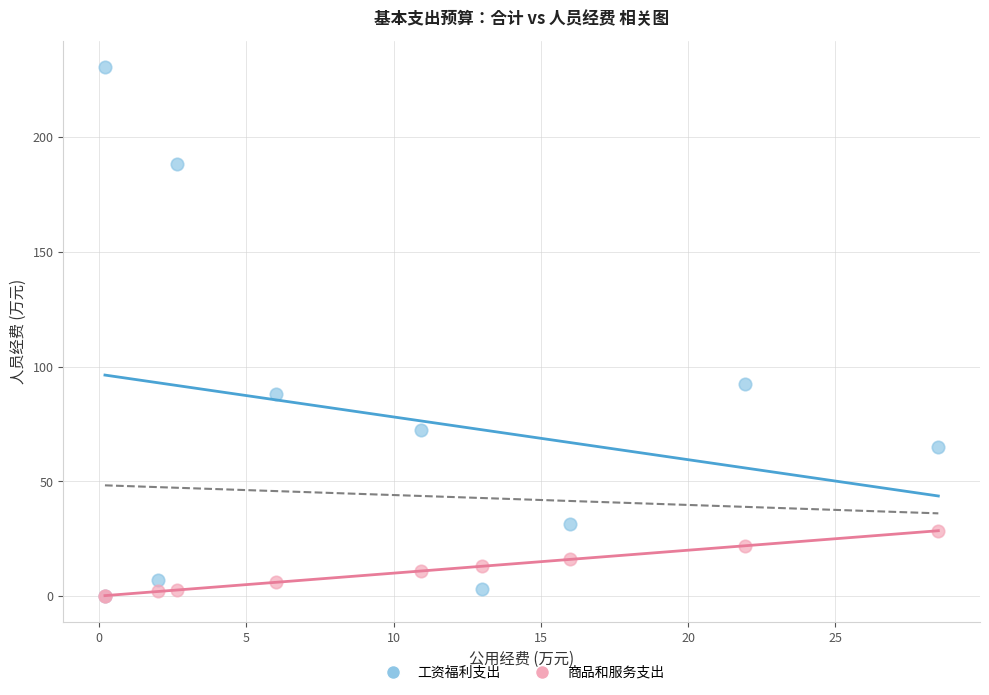

Which series reaches the maximum Y coordinate?

工资福利支出